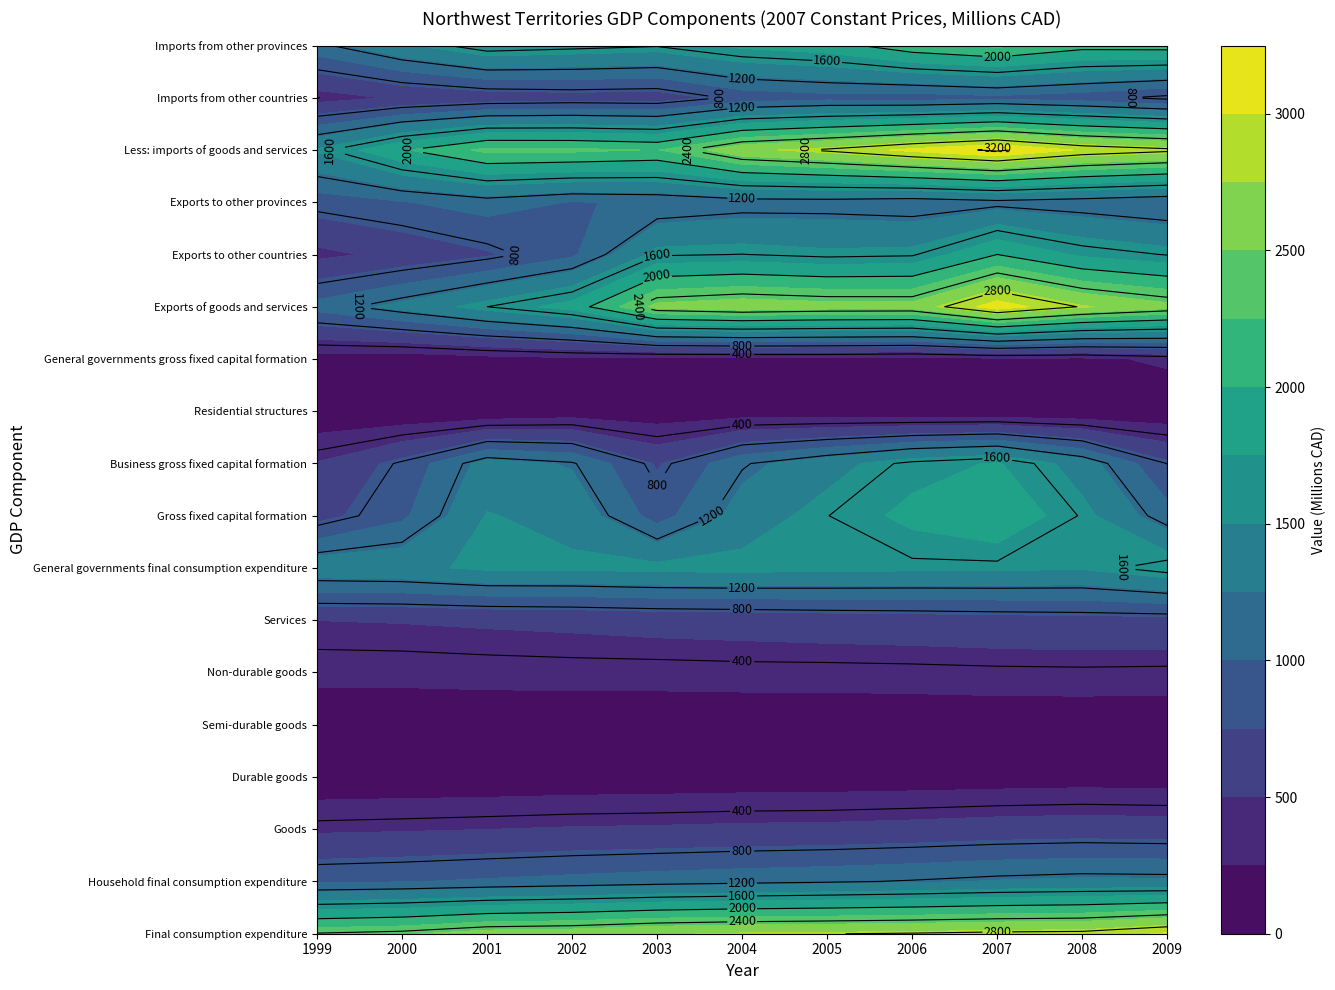

What is the sum of all Semi-durable goods values?

978